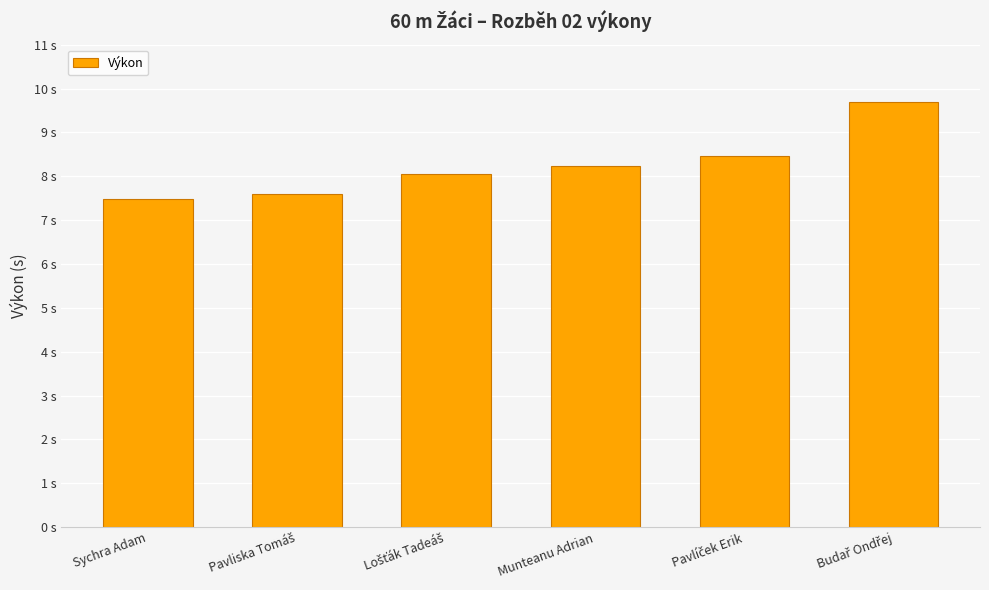

Reading left to right, list all the values displayed in this chart.

Sychra Adam=7.5	Pavliska Tomáš=7.6	Lošťák Tadeáš=8.0	Munteanu Adrian=8.2	Pavlíček Erik=8.5	Budař Ondřej=9.7